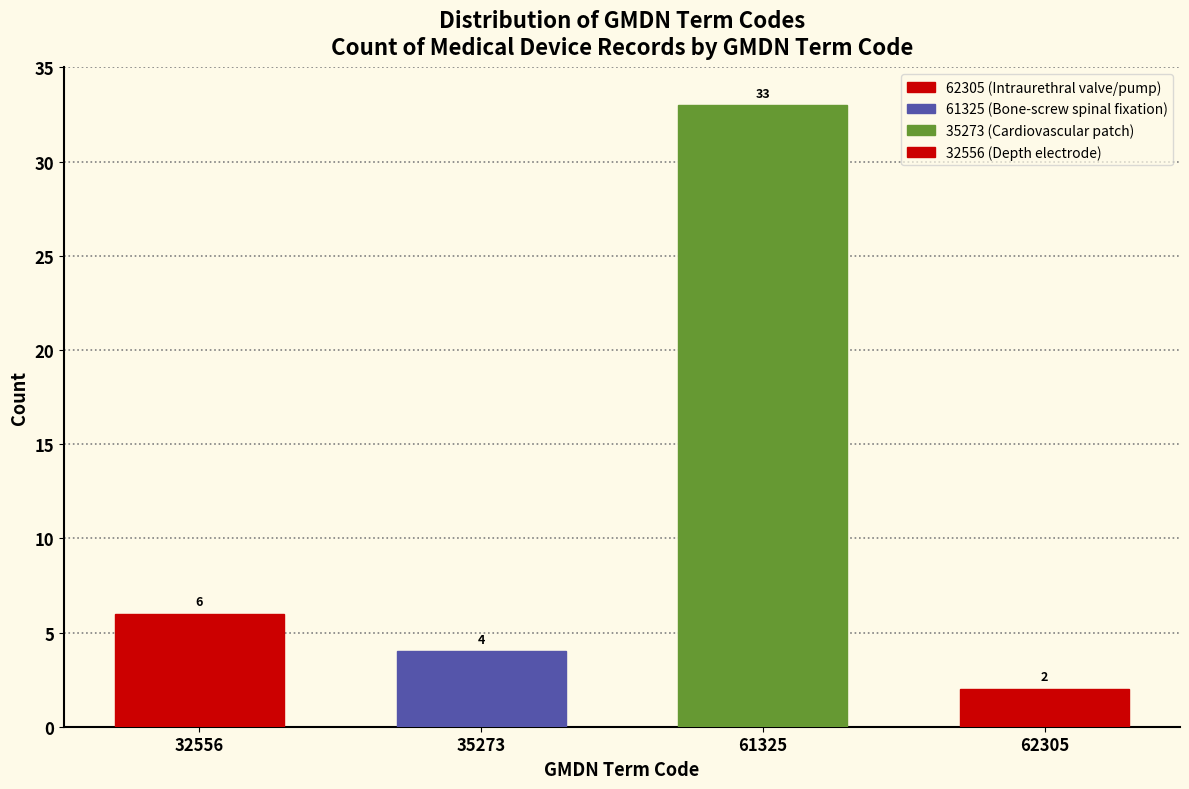

Reading right to left, extract all data points from this chart.

2	33	4	6